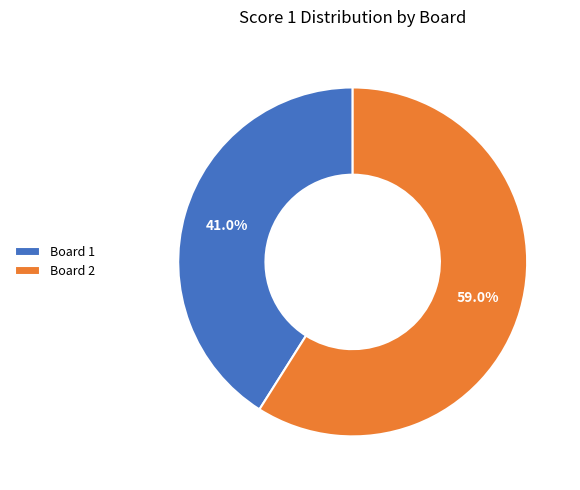

What is the majority slice?

Board 2